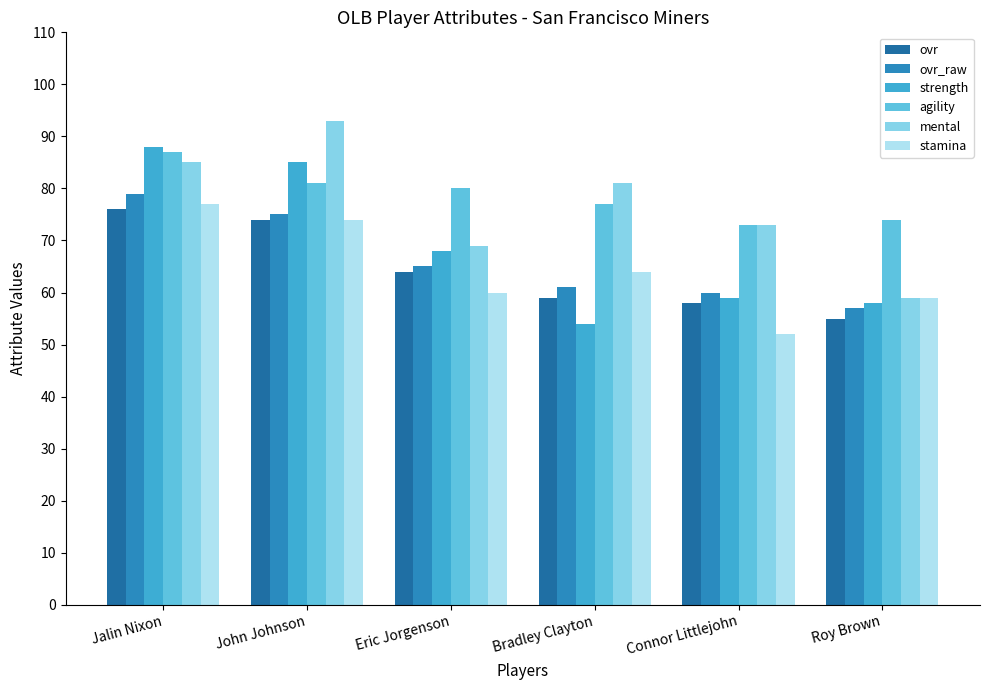

At which label does ovr first exceed 64?

Jalin Nixon